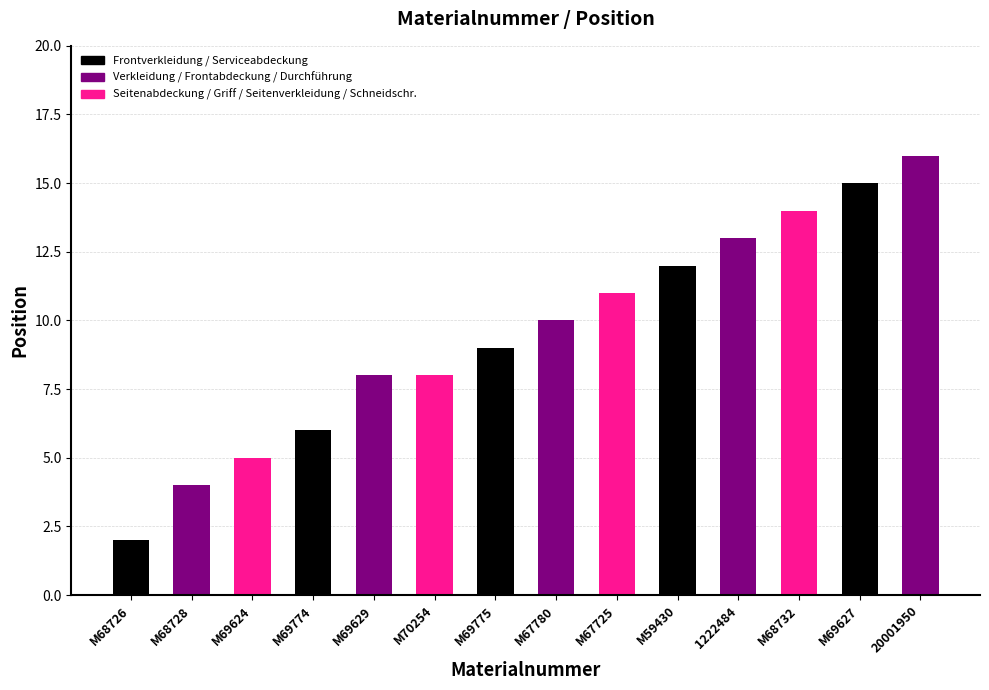

Is it true that the value at M69774 is 10?

False